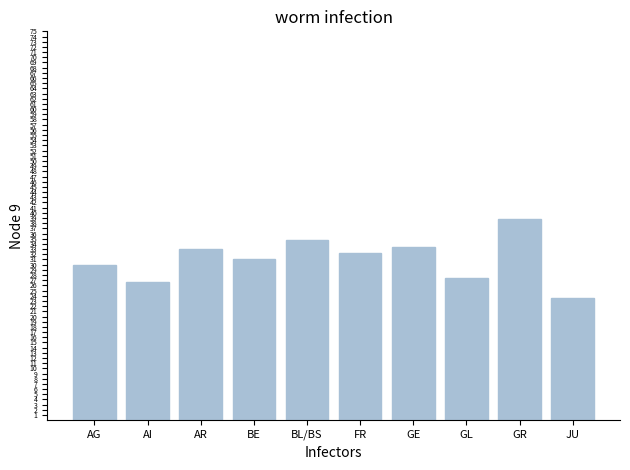

The chart shows a value of 23.5 at JU. True or false?

True